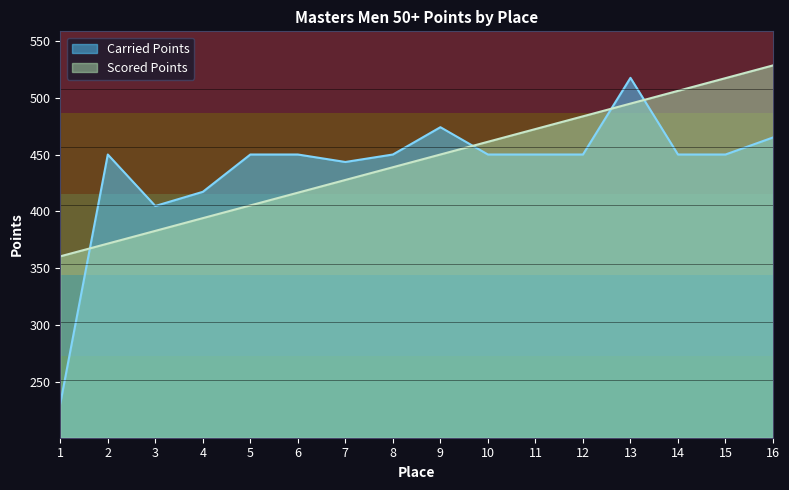

At which category does Carried Points reach its first local peak?

2